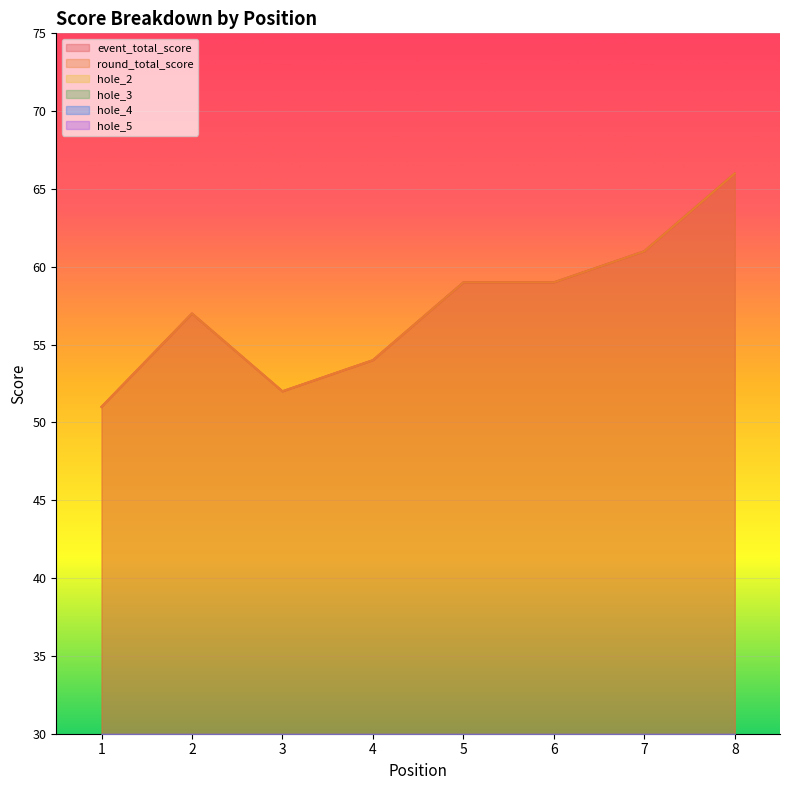

Rank the series at 6 from highest to lowest value.

event_total_score, round_total_score, hole_5, hole_2, hole_3, hole_4